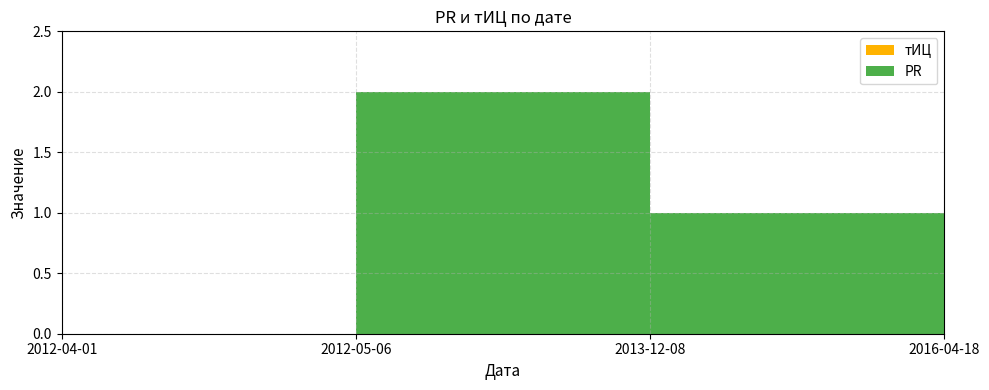

Reading left to right, transcribe all the data shown in this chart.

PR: 2012-04-01=0	2012-05-06=2	2013-12-08=1	2016-04-18=0
тИЦ: 2012-04-01=0	2012-05-06=0	2013-12-08=0	2016-04-18=0